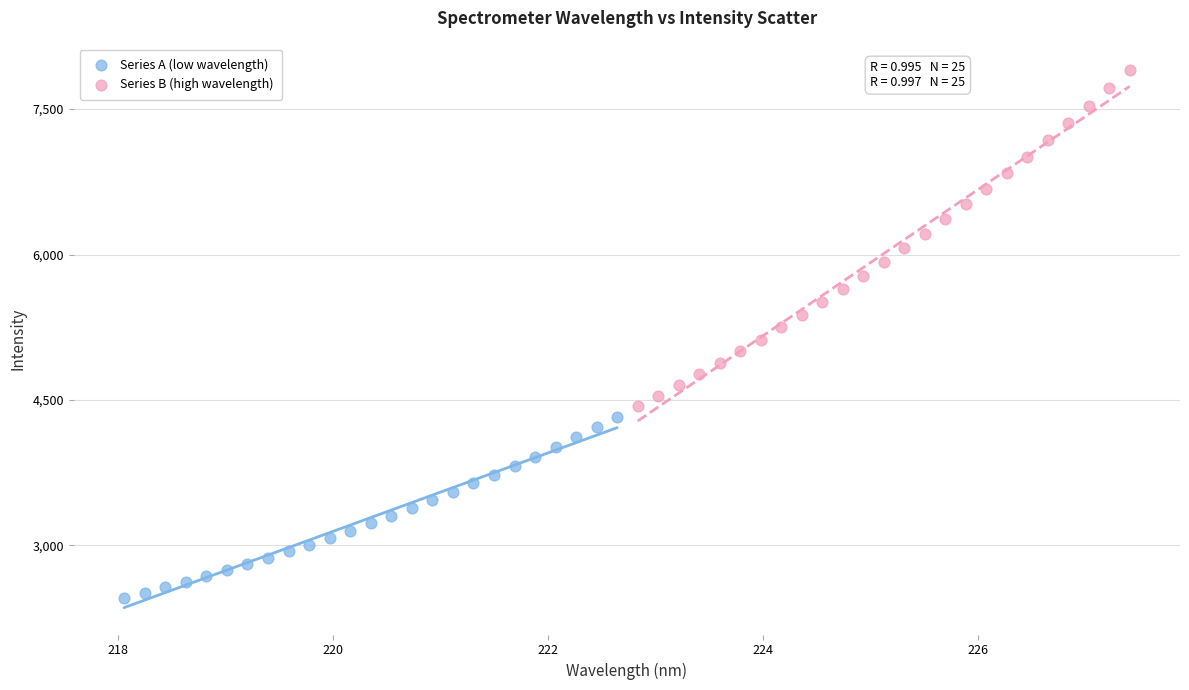

Which series has the largest Y range (max minus min)?

Series B (high wavelength)